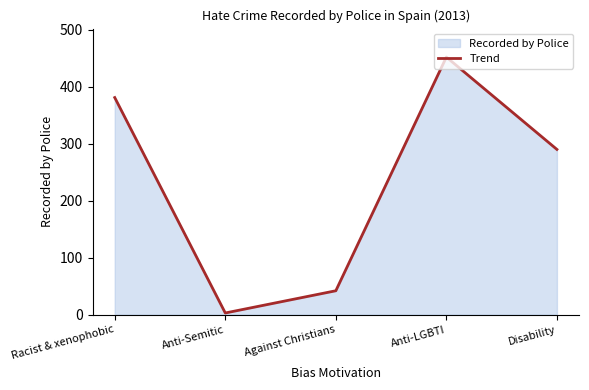

Rank the categories by value from lowest to highest.

Anti-Semitic, Against Christians, Disability, Racist & xenophobic, Anti-LGBTI